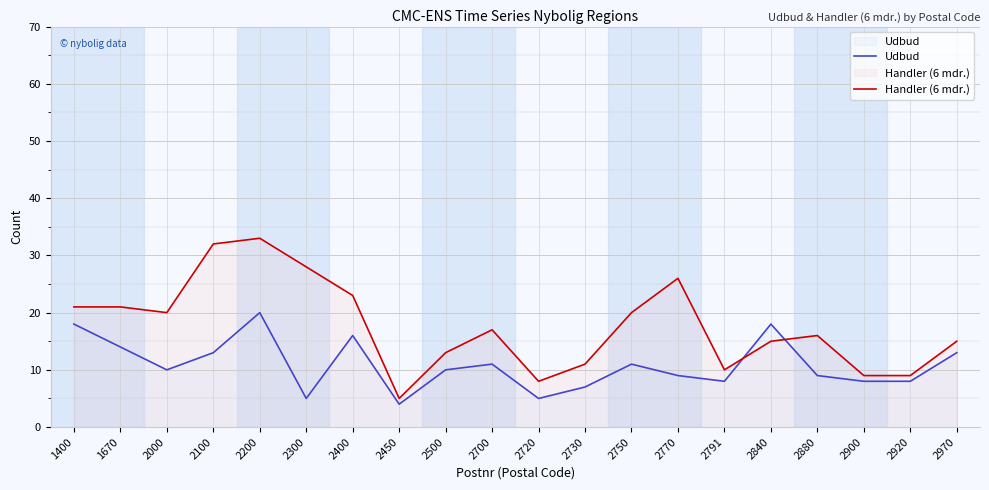

At how many categories does at least one series exceed 9?

16